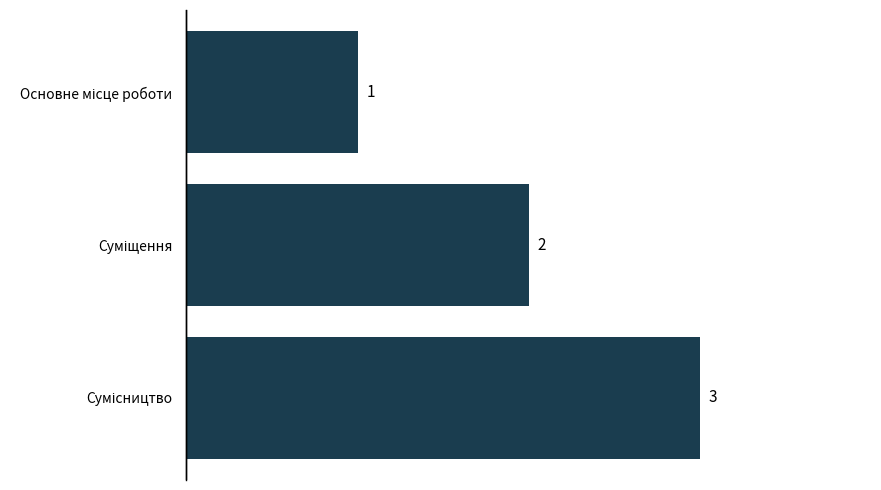

What is the value of the 1st bar from the top?

1